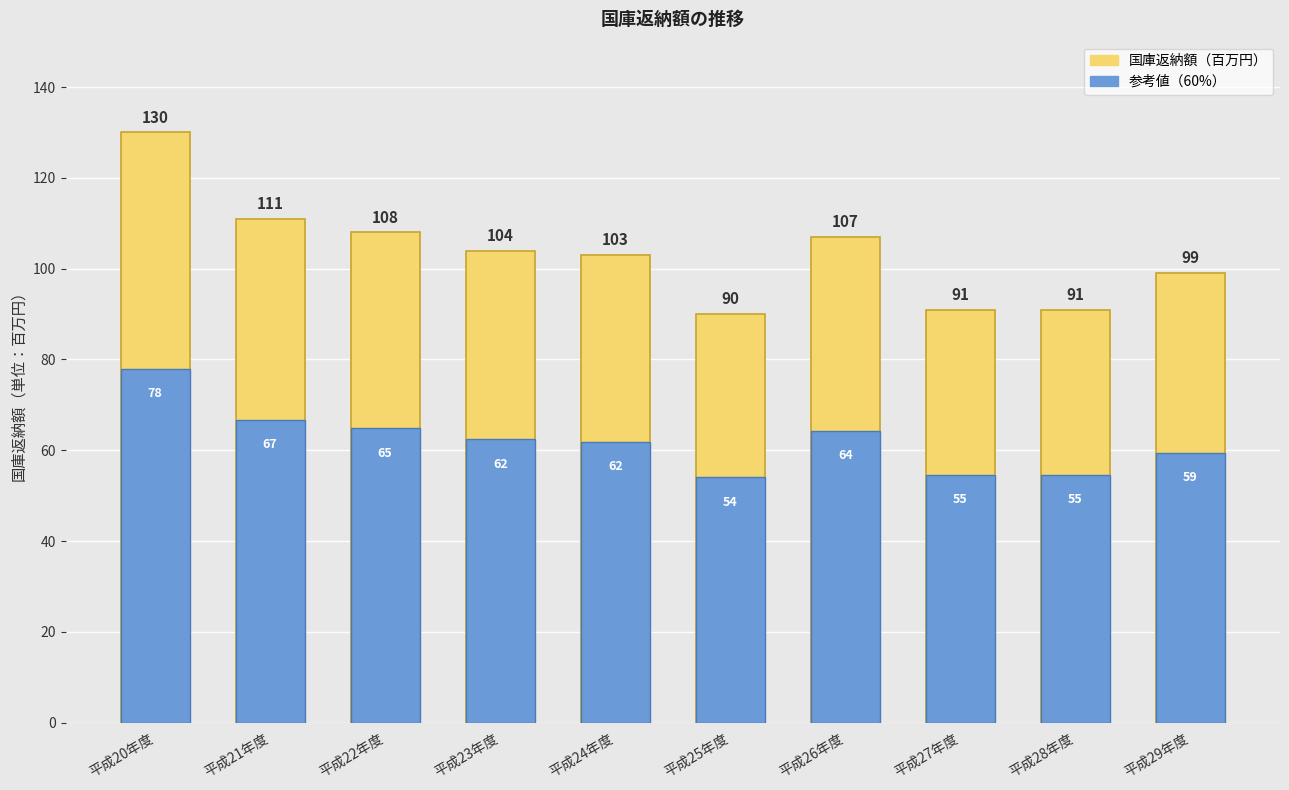

Between 平成23年度 and 平成22年度, which is larger?

平成22年度